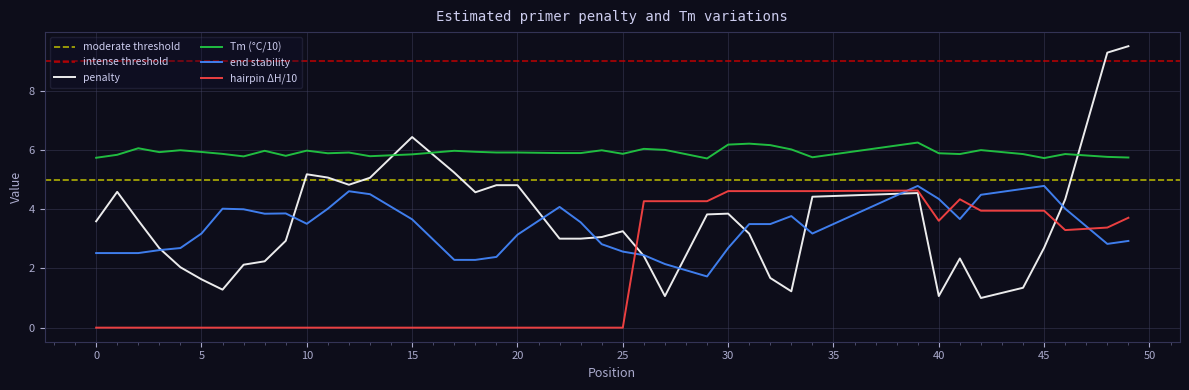

How many interior local peaks does the PRIMER_RIGHT_0_TM series have?

12